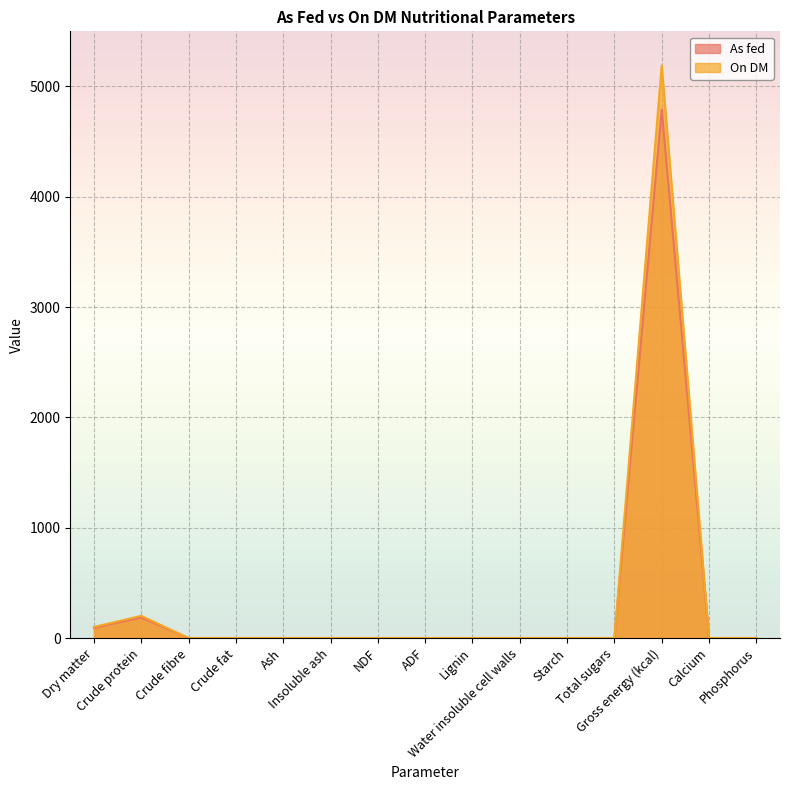

At which label does On DM reach its peak?

Gross energy (kcal)